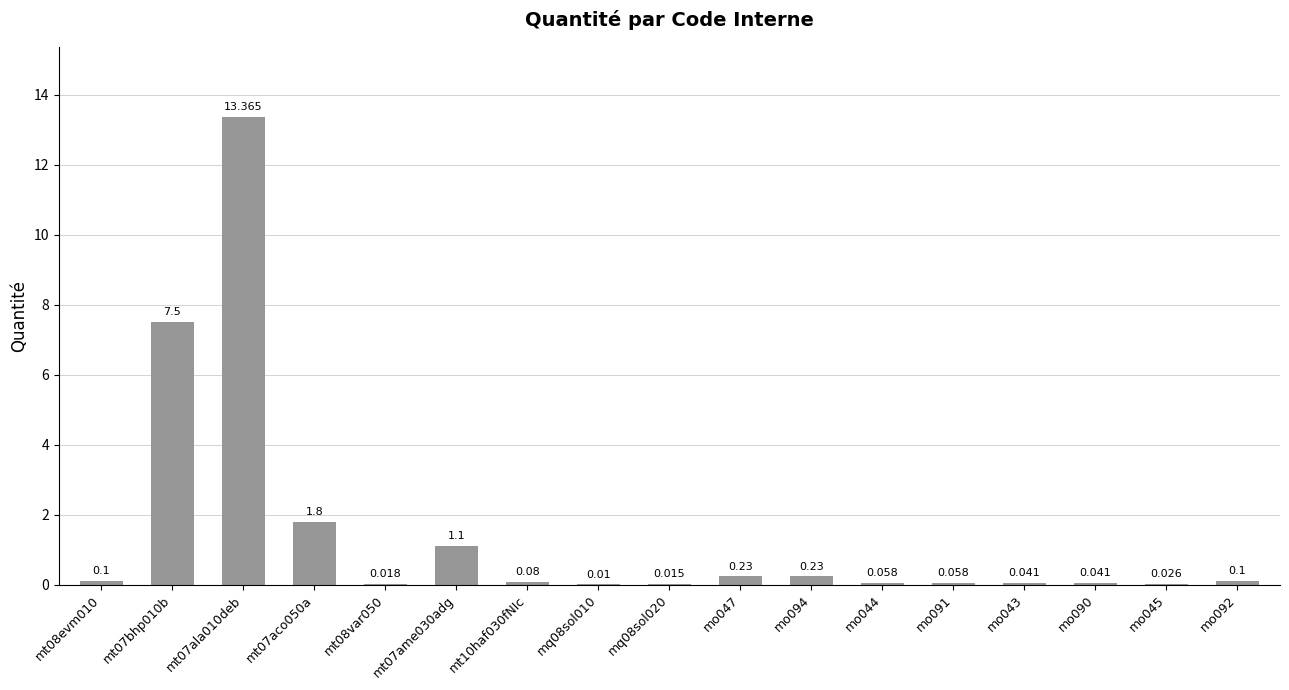

Where is the data nearest to the value 6?

mt07bhp010b